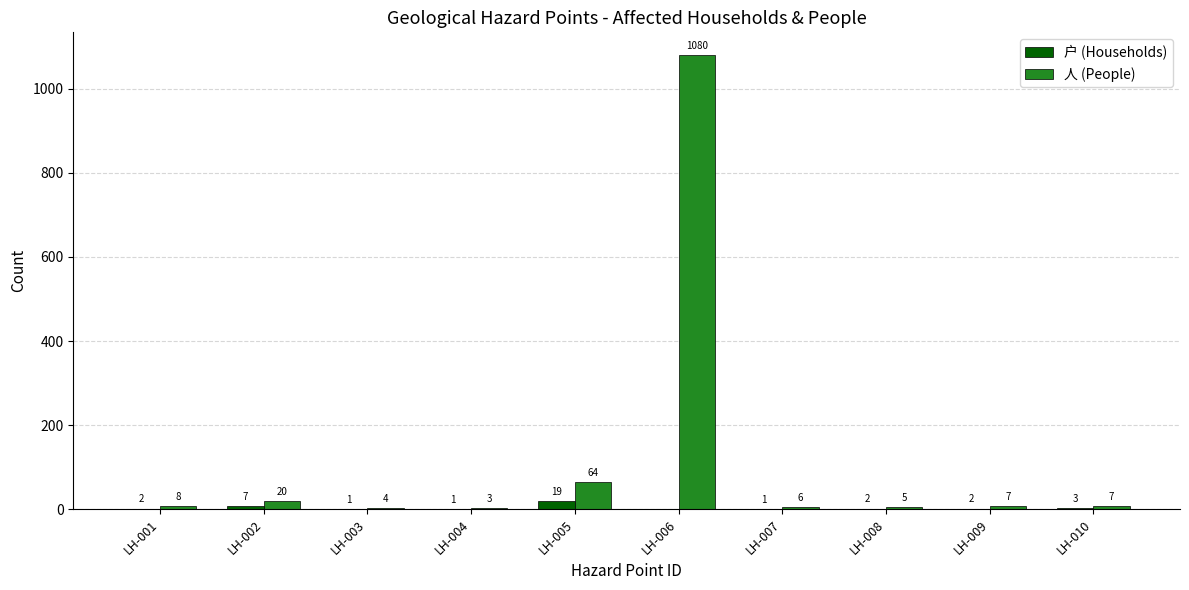

Which series has the largest total across all categories?

人 (People)